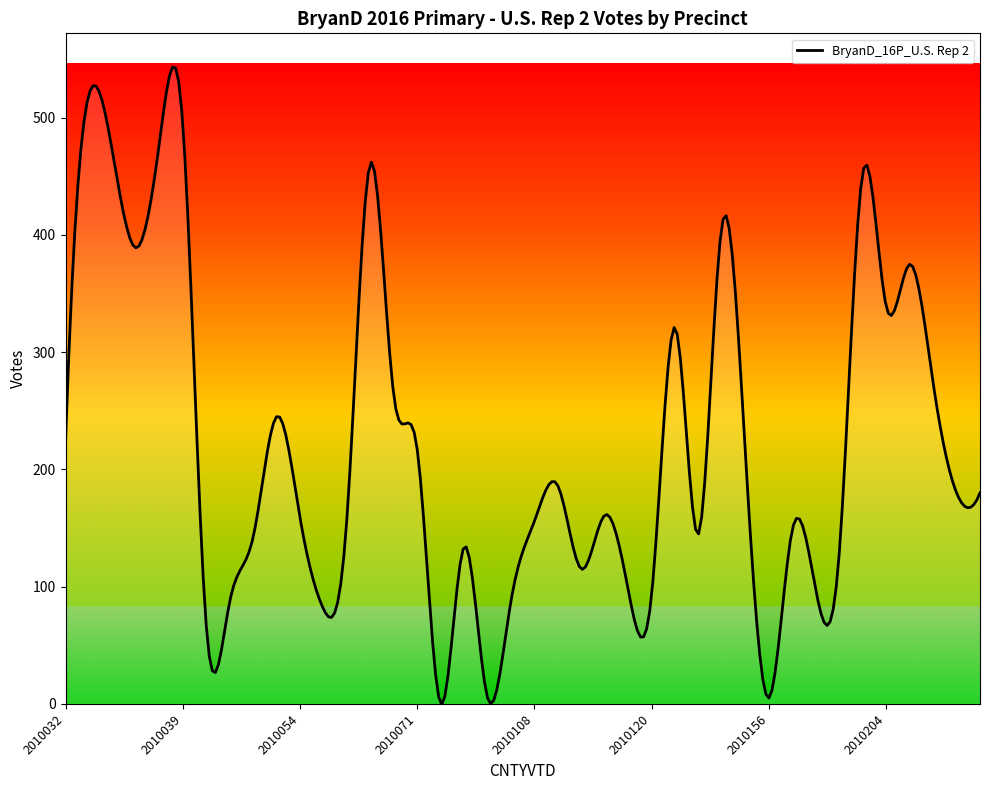

What is the difference between the maximum and minimum values?

543.8